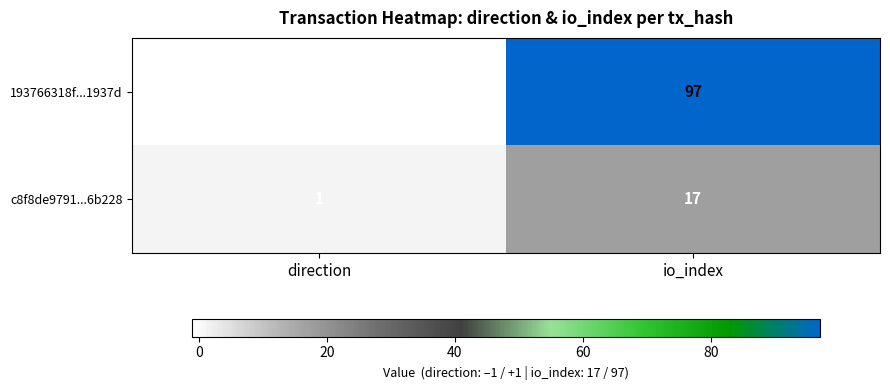

Which series has the largest range (max minus min)?

193766318f...1937d